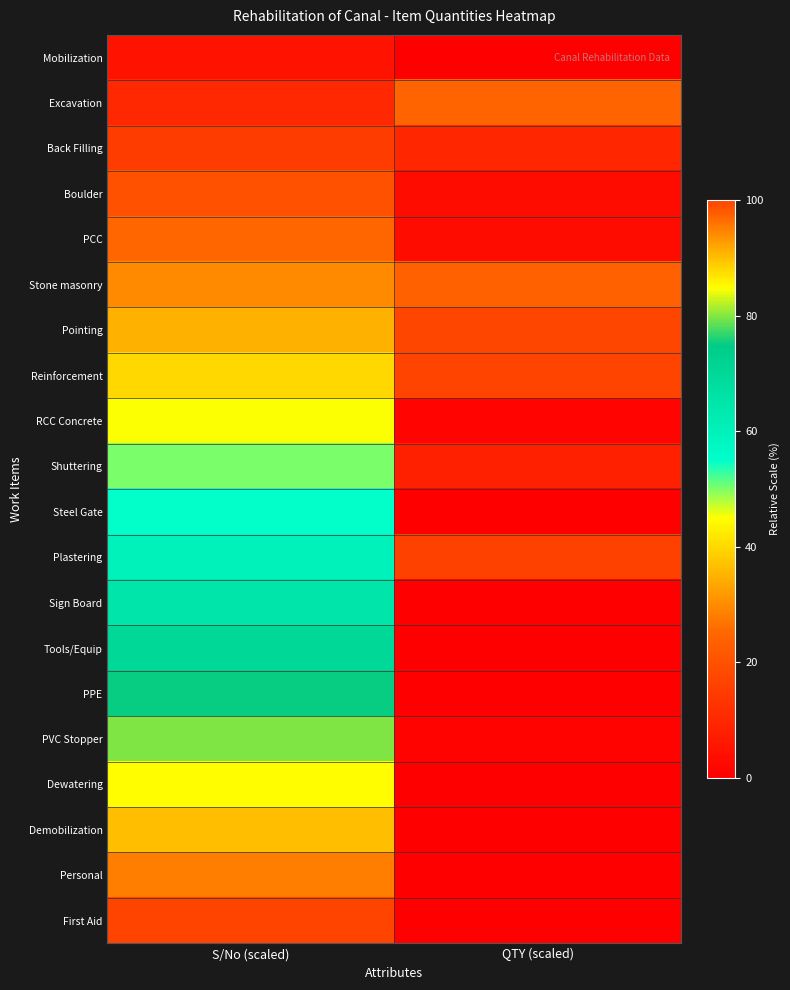

What is the difference between the highest and lowest values at S/No (scaled)?

95.0